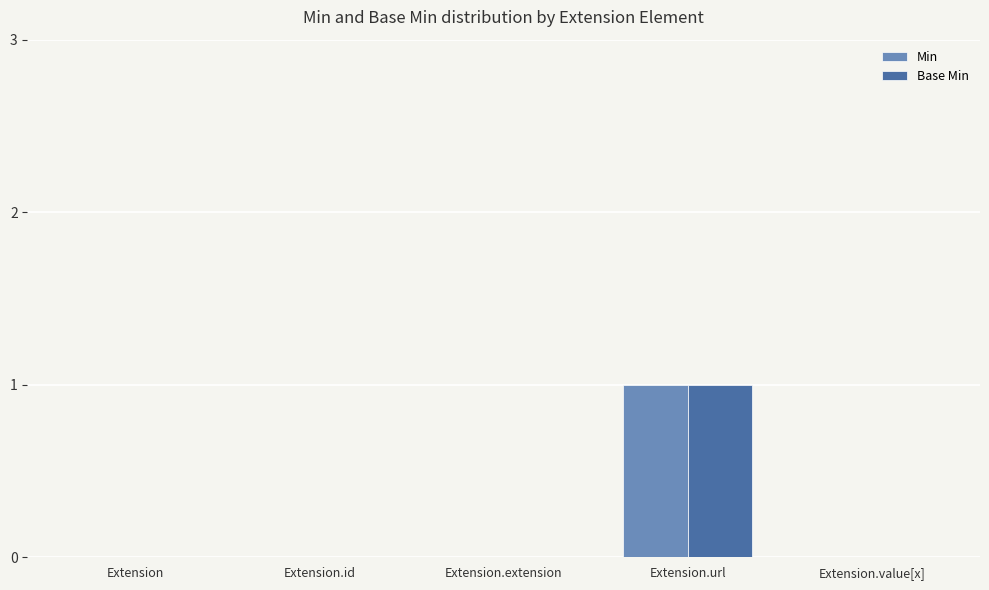

At which category does the chart reach its peak across all series?

Extension.url